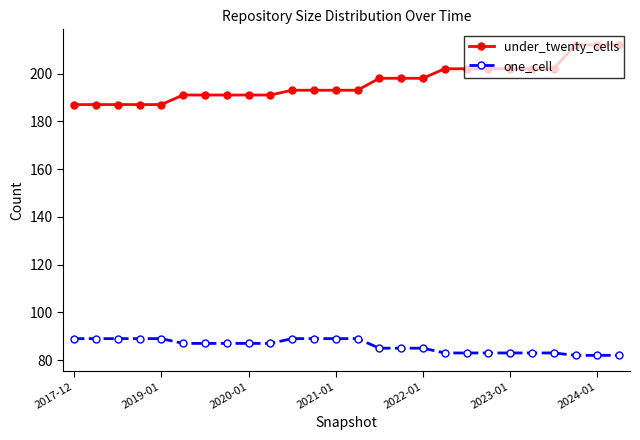

List the series in order of their peak value, highest first.

under_twenty_cells, one_cell